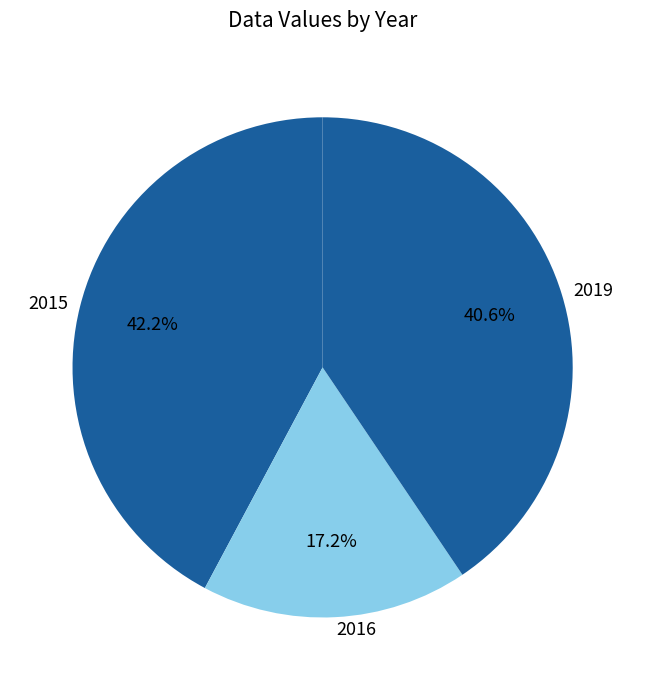

What is the ratio of the value at 2019 to the value at 2015?

1.0